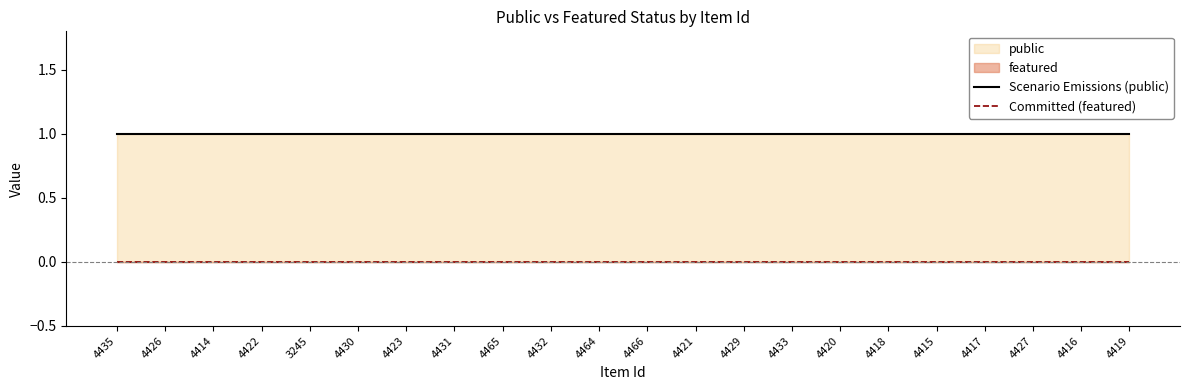

Which has a higher value, 4435 or 4427?

4435